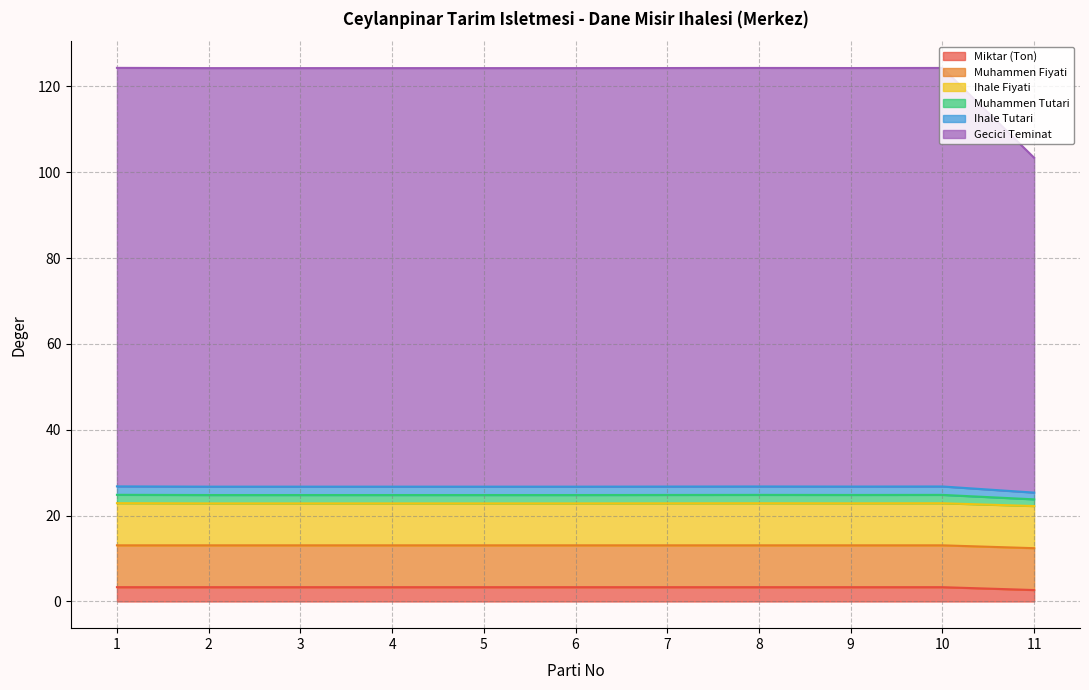

At which label does Gecici Teminat reach its minimum?

11